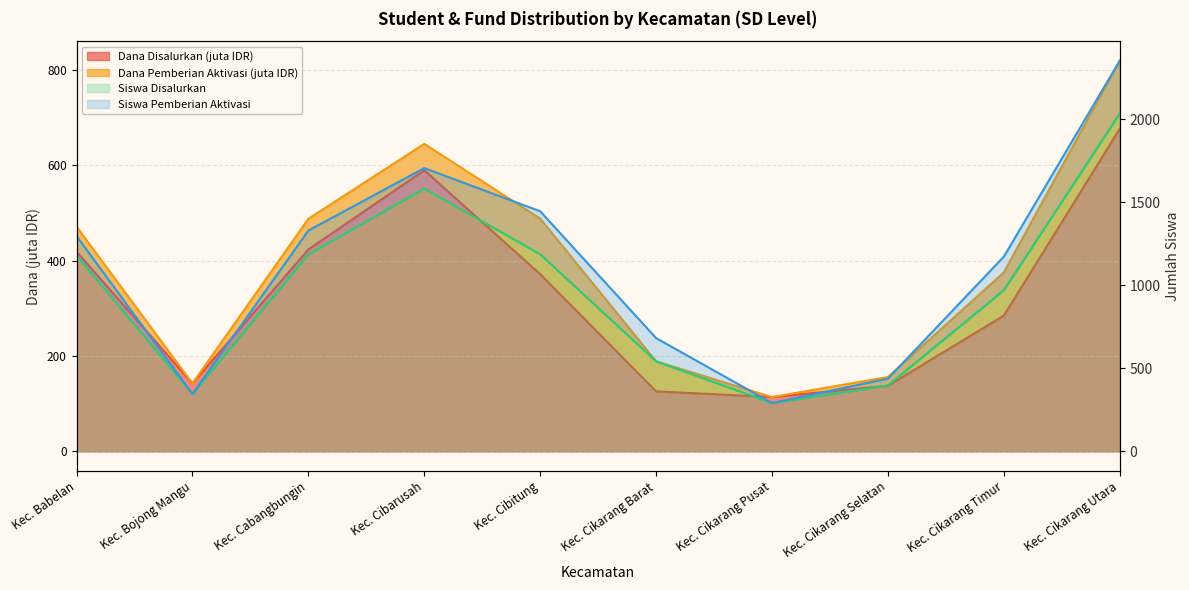

How many data points in Dana Disalurkan are less than 371?

5